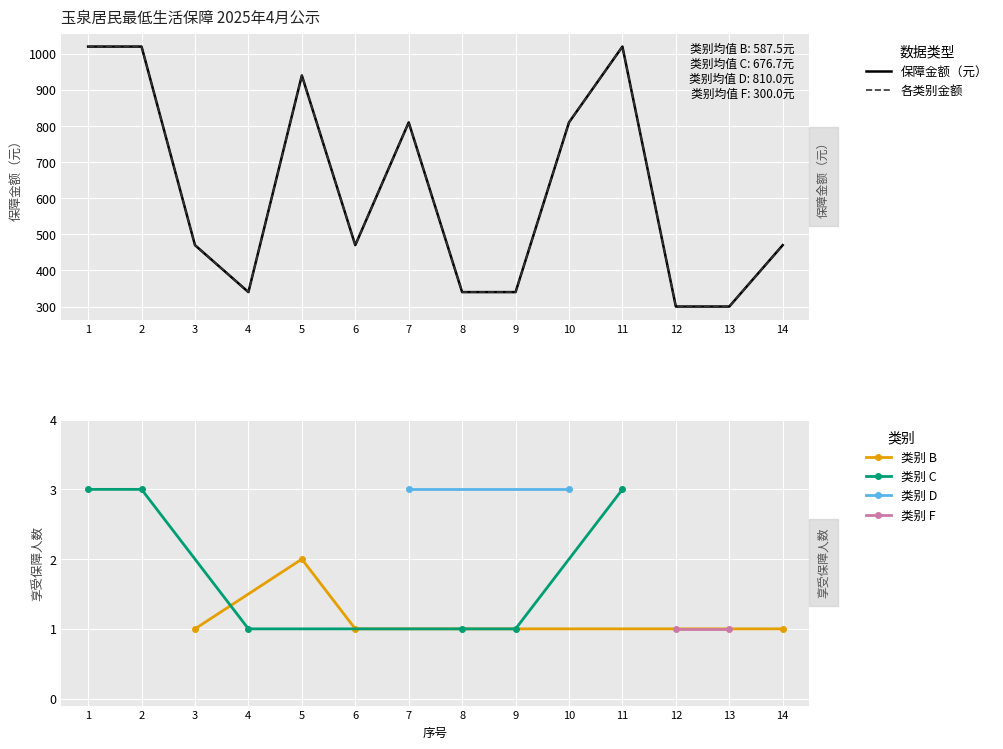

The 类别 B series shows 2 at 5. True or false?

True